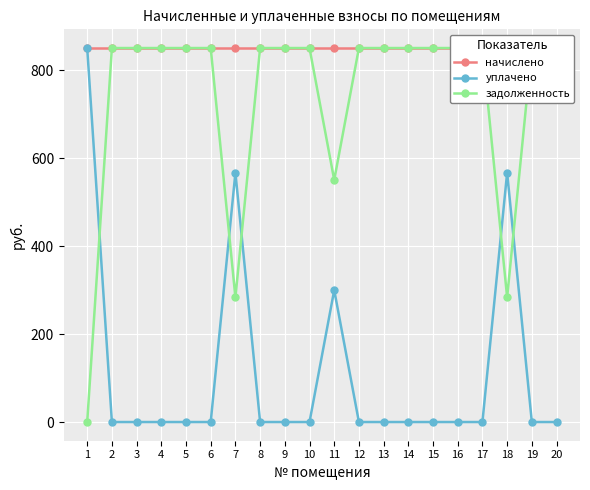

How many intersections are there between уплачено and задолженность?

5